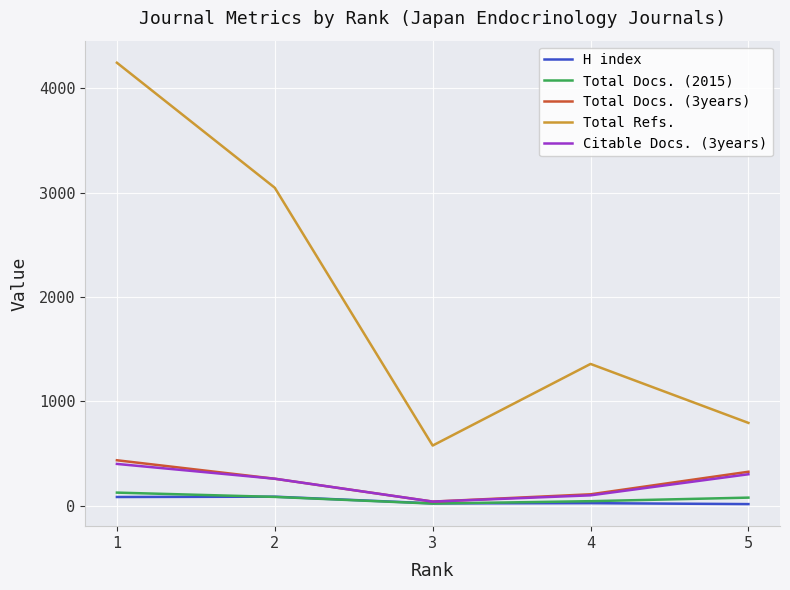

What is the total value across all series at 2?

3732